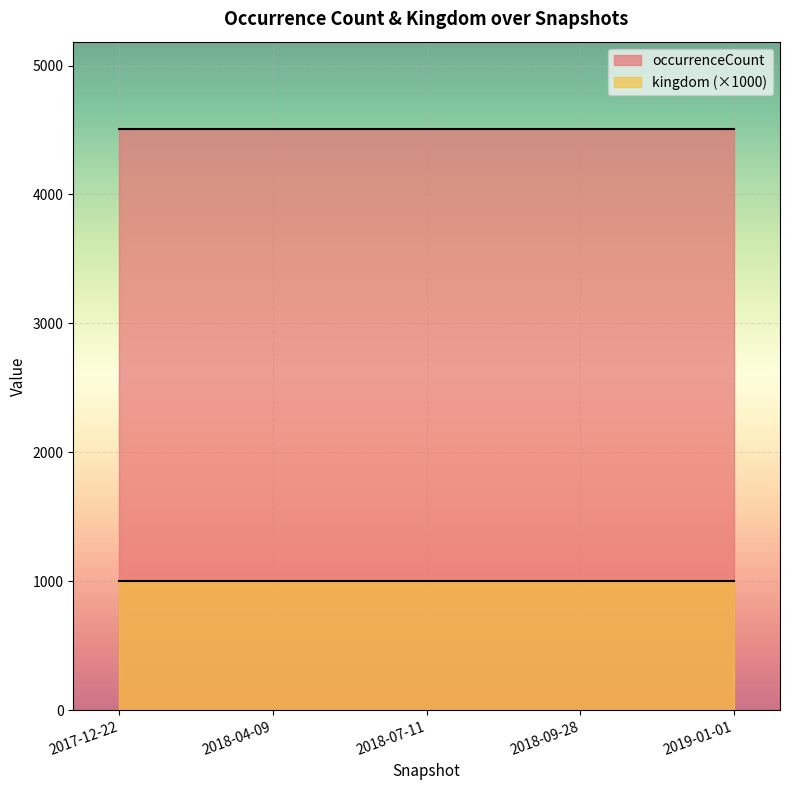

Which category has the highest value in the kingdom series?

2017-12-22